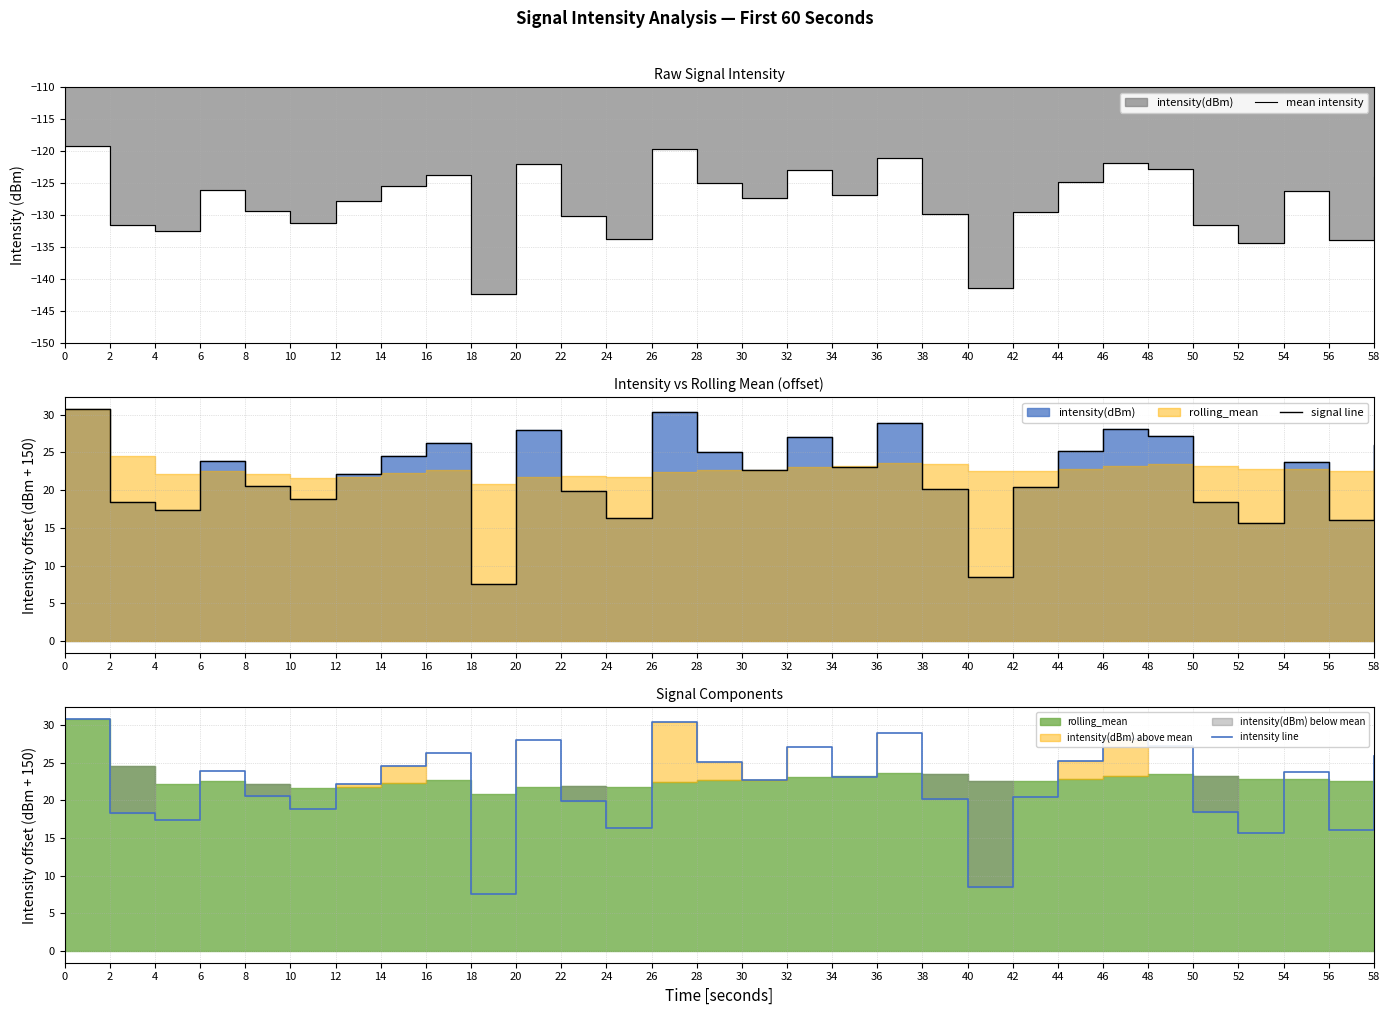

In signal line, how many points are lower than both neighbors (excluding endpoints)?

9